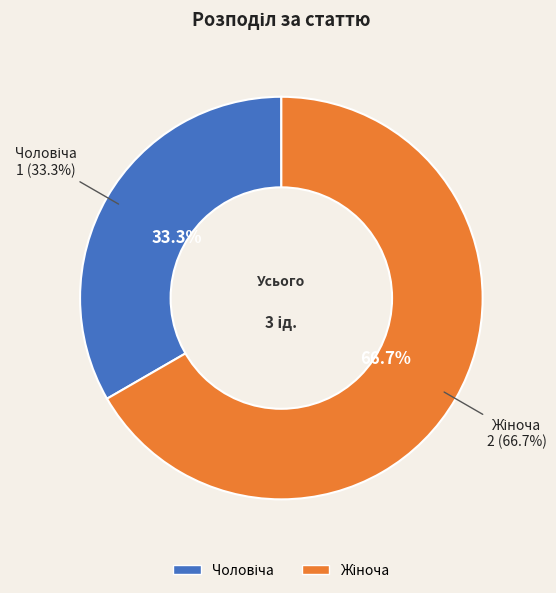

Is it true that Чоловіча is 33% of the pie?

True